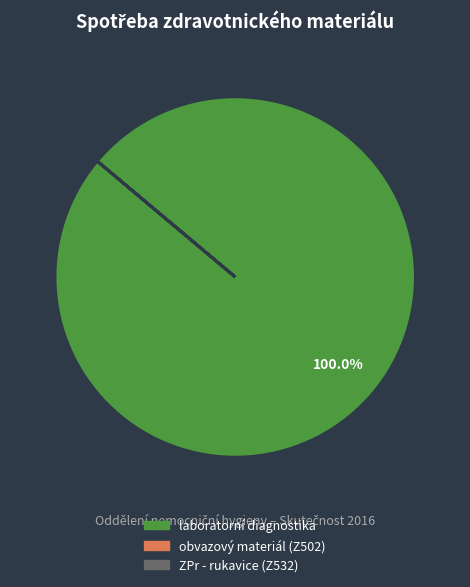

Does laboratorní diagnostika represent more than half of the total?

Yes